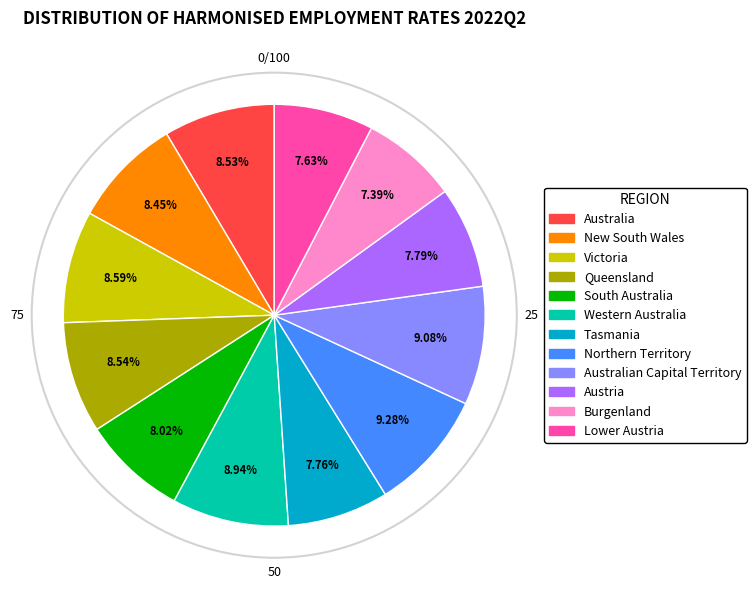

Is there a majority slice in this chart?

No